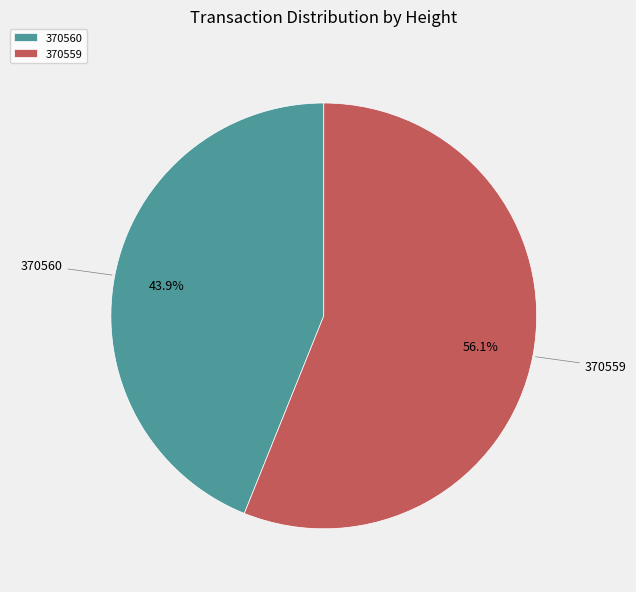

Count the number of slices in the pie.

2